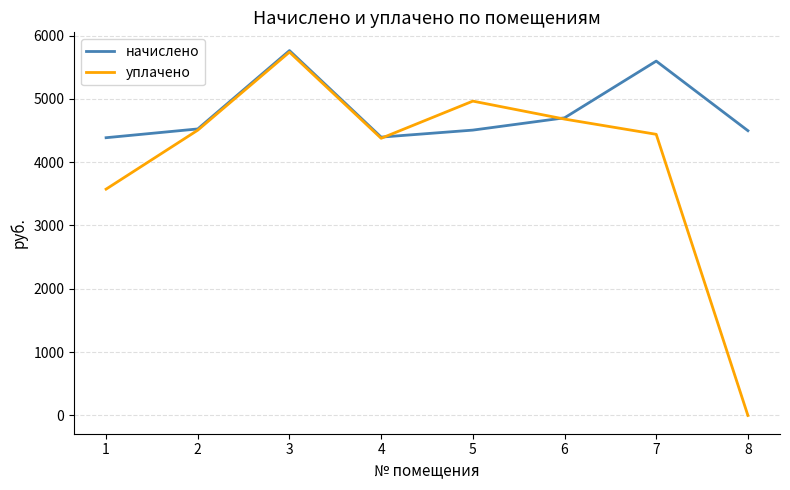

True or false: начислено has more than 1 interior local peaks.

True